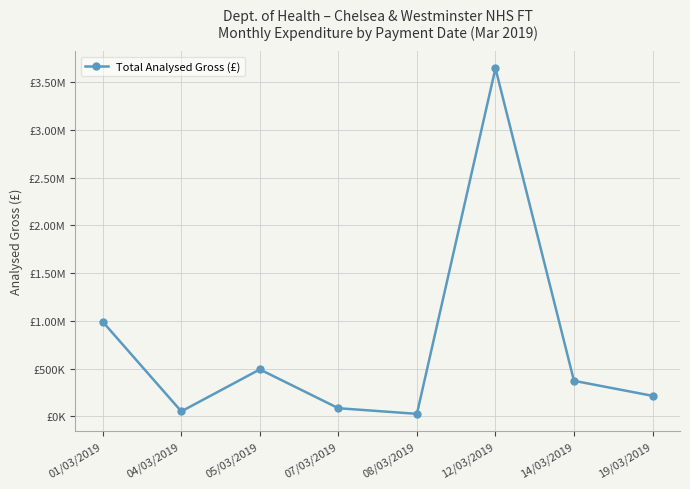

Is this an area chart (filled region under the line)?

No